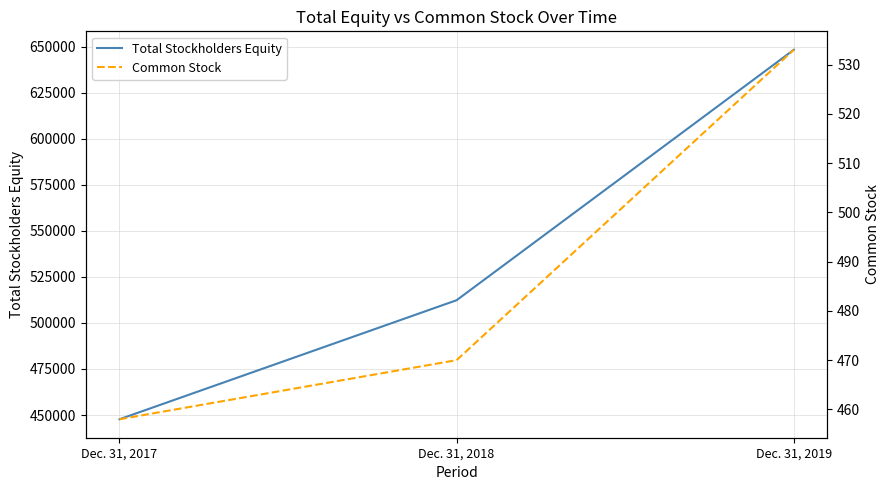

At Dec. 31, 2017, list the series in order from largest to smallest.

Total Stockholders Equity, Common Stock